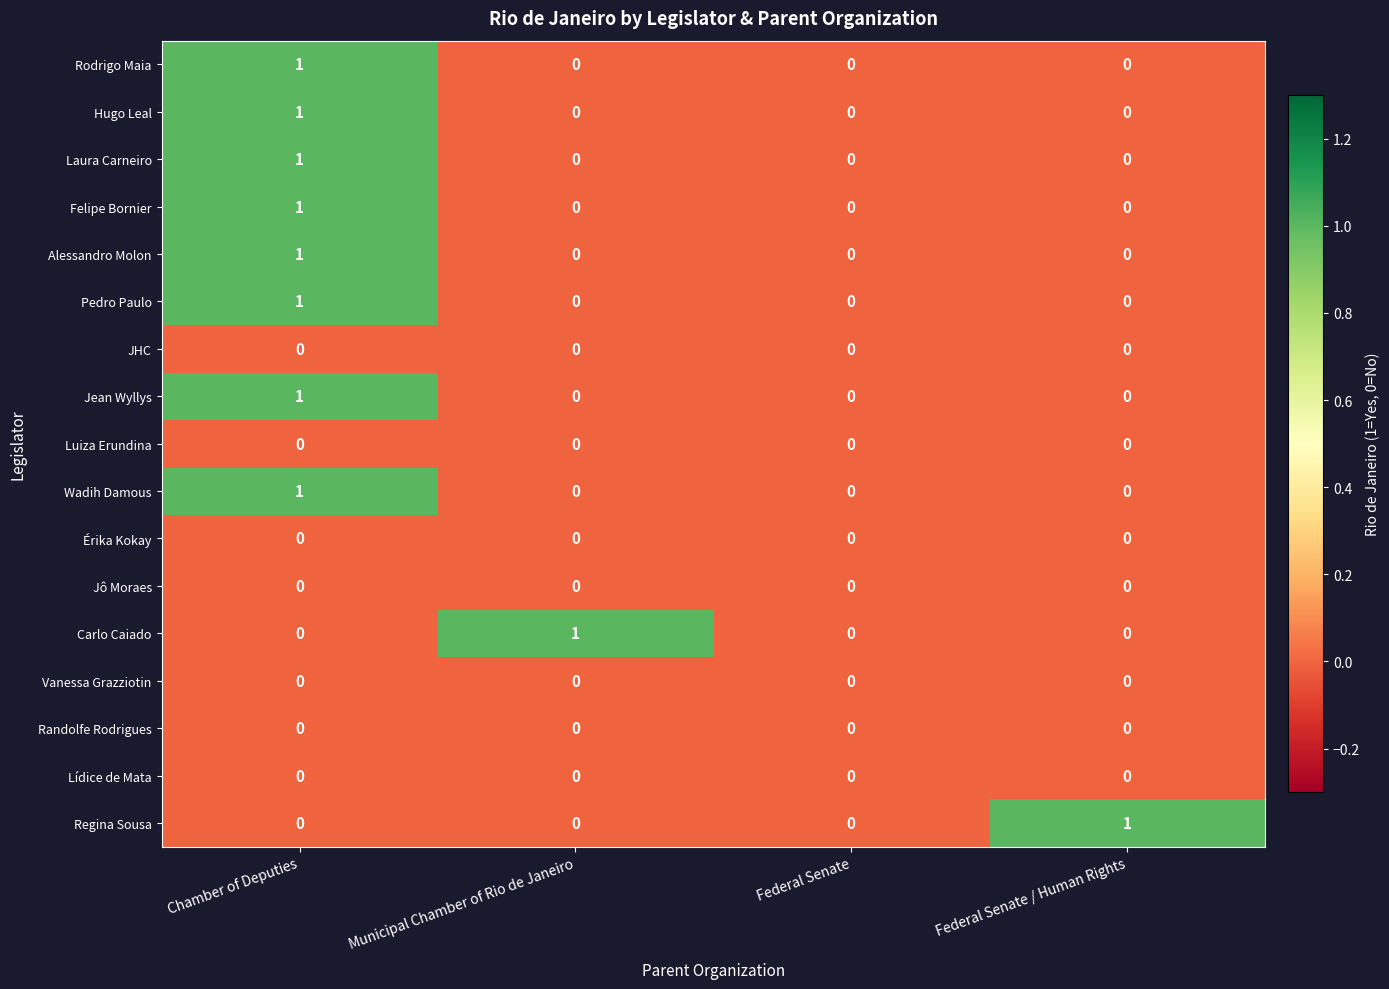

Is it true that Laura Carneiro equals 0 at Municipal Chamber of Rio de Janeiro?

True